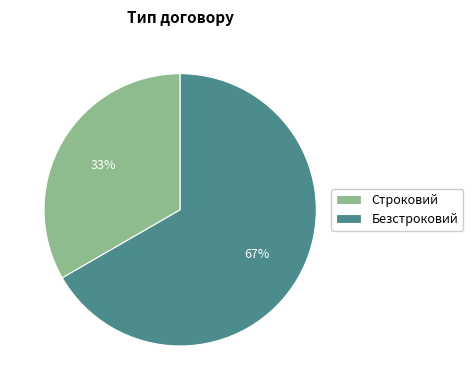

To the nearest percent, what is the average slice percentage?

50%